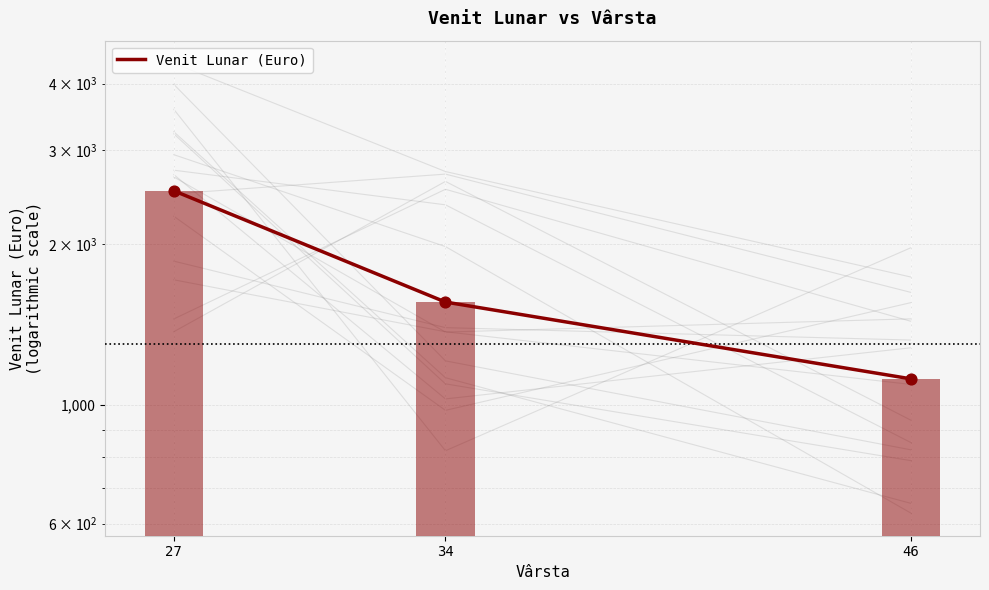

What is the change in value from 34 to 46?

-439.8